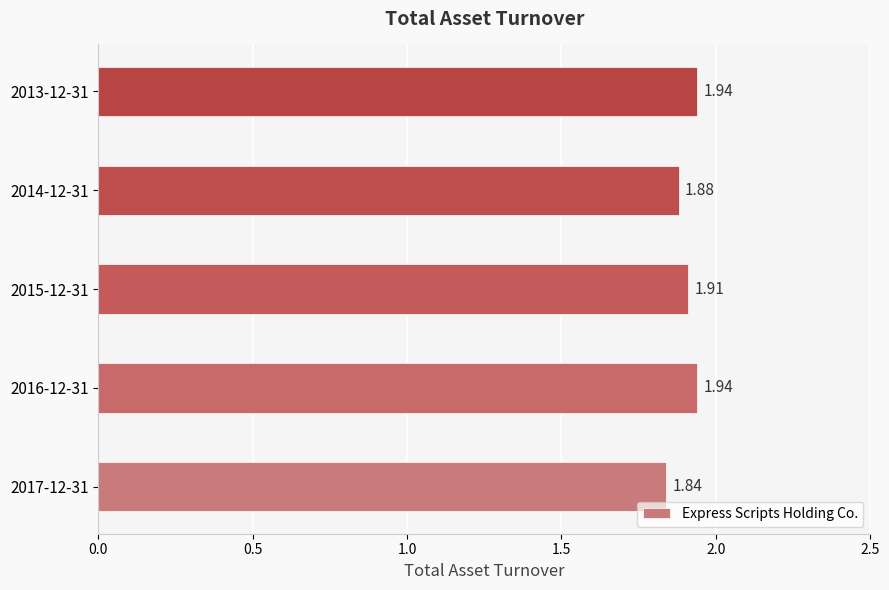

What is the sum of all values?

9.5